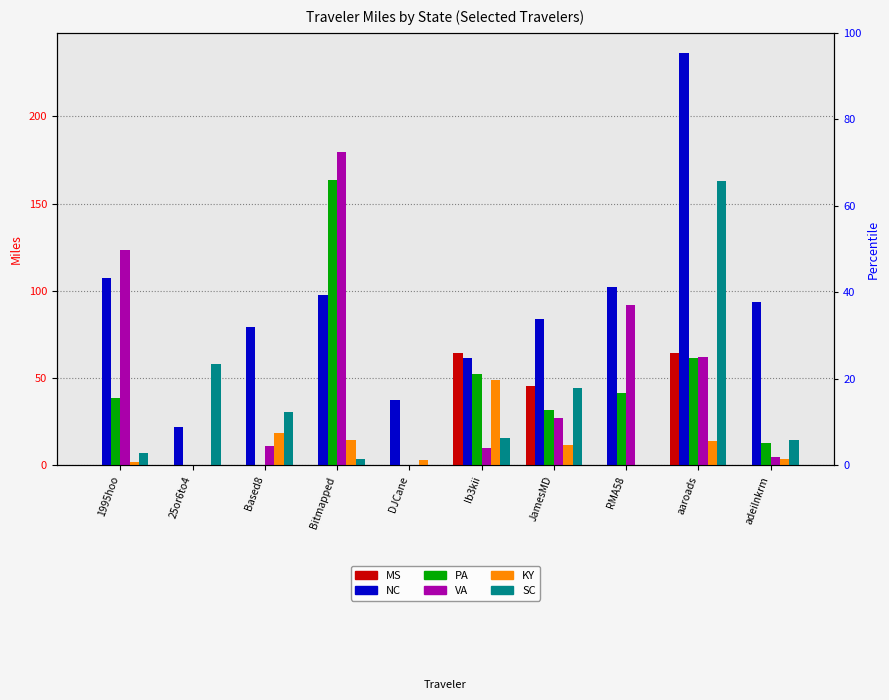

At Bitmapped, list the series in order from smallest to largest.

MS, SC, KY, NC, PA, VA